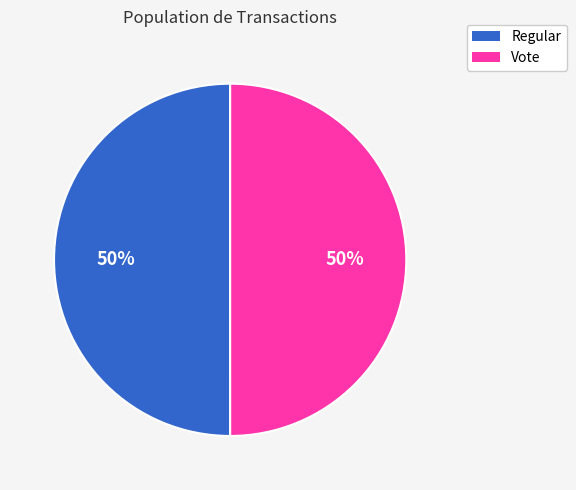

The Regular slice represents 38% of the pie. True or false?

False